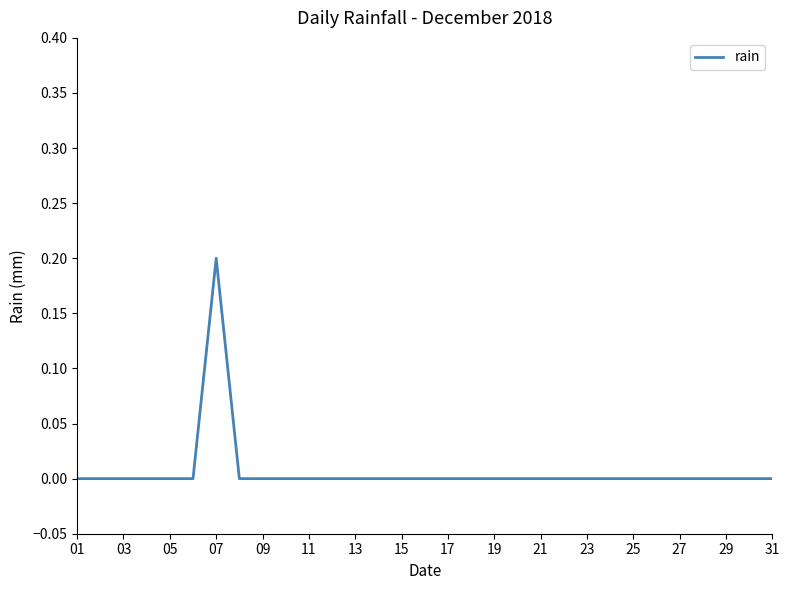

Does the chart have visible grid lines?

No